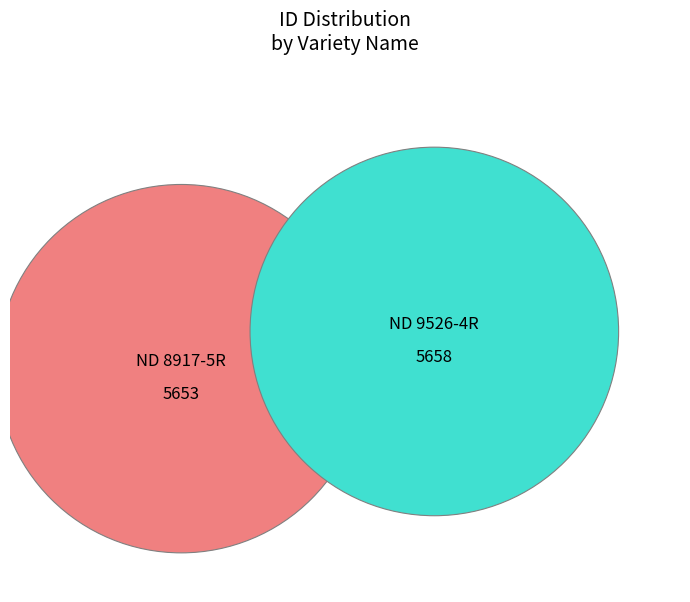

How many slices are in this pie chart?

2